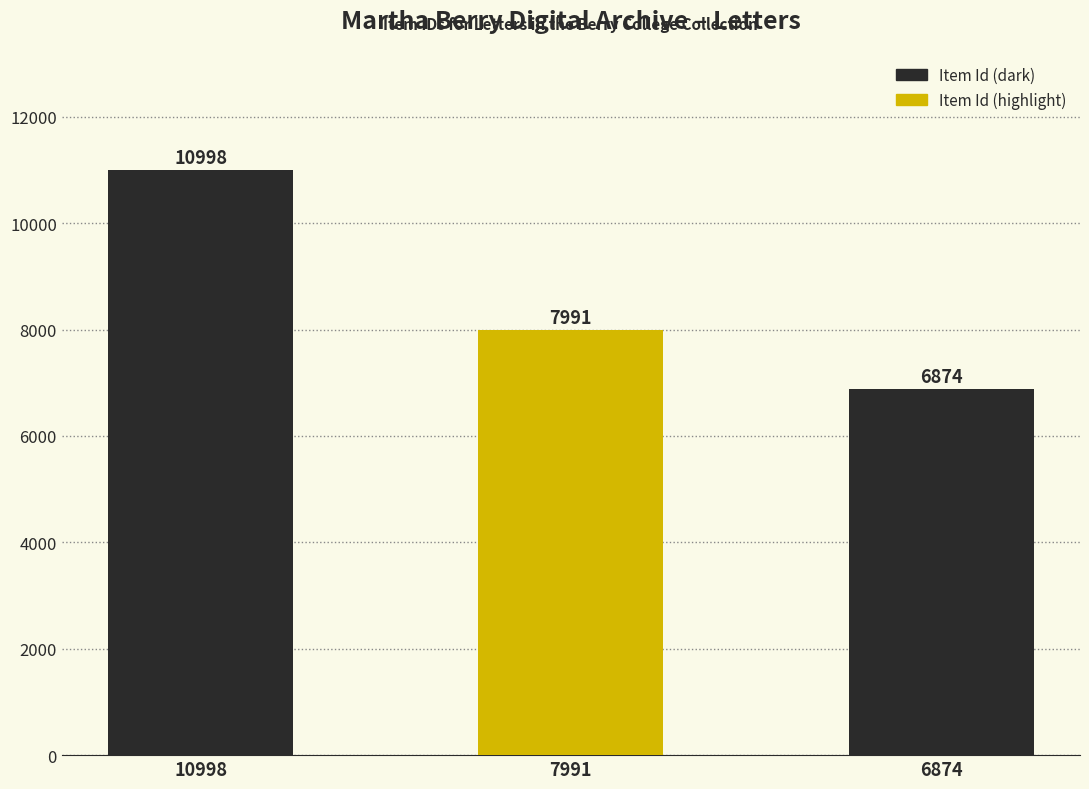

What is the approximate value at 7991, to the nearest 50?

8000